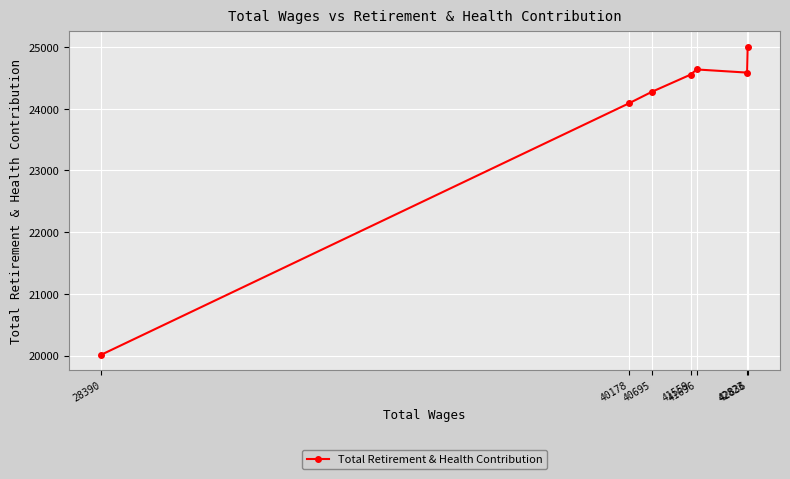

Where is the first local minimum?

42823